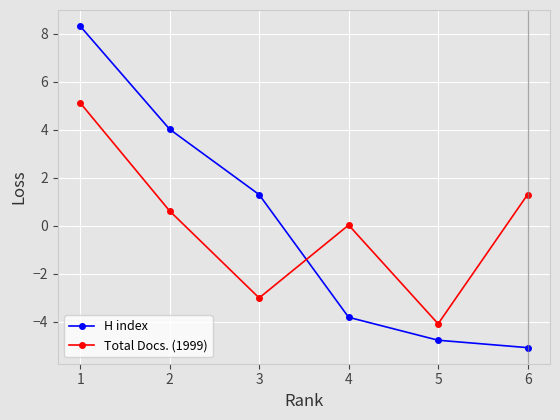

How many interior local valleys does the Total Docs. (1999) series have?

2